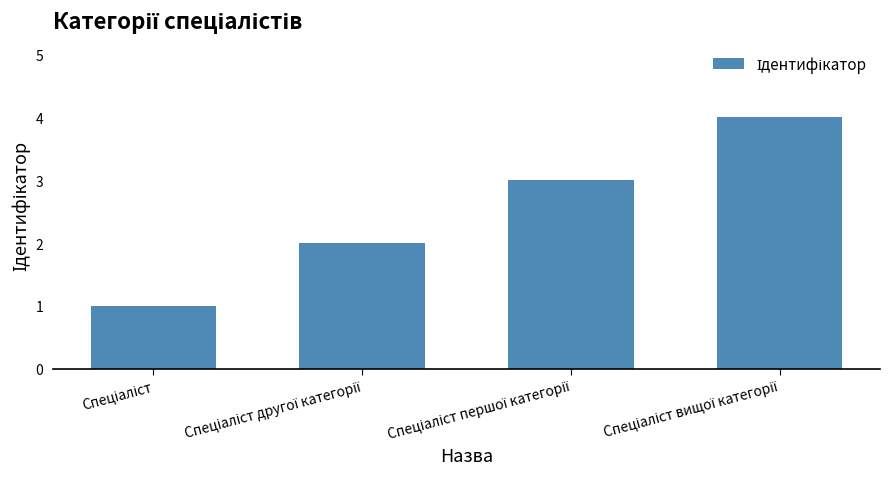

What is the difference between the maximum and minimum values?

3